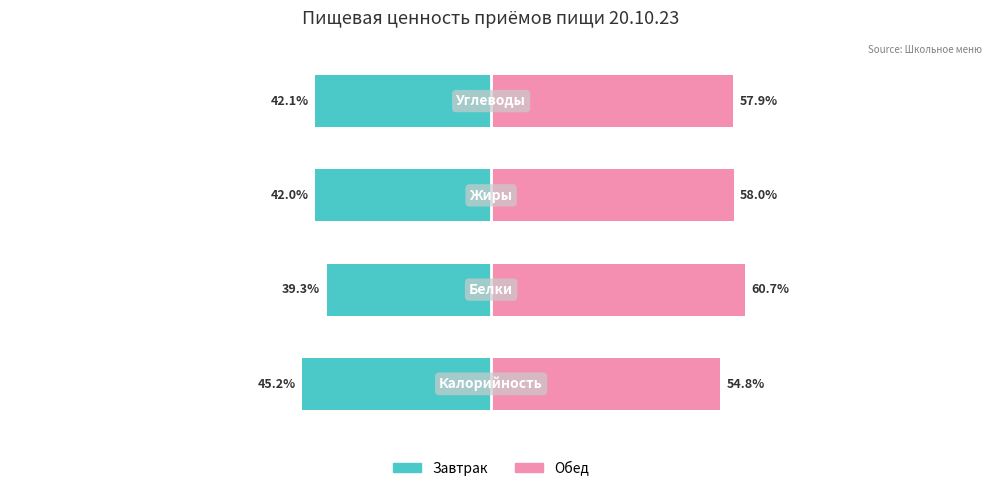

At how many categories does at least one series exceed 45?

4